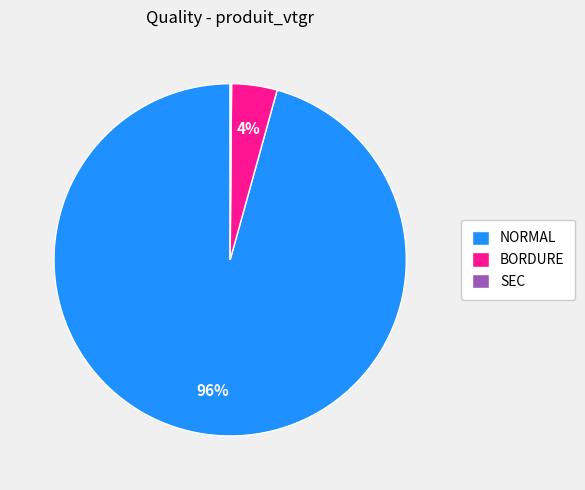

Is the sum of NORMAL and BORDURE greater than half?

Yes